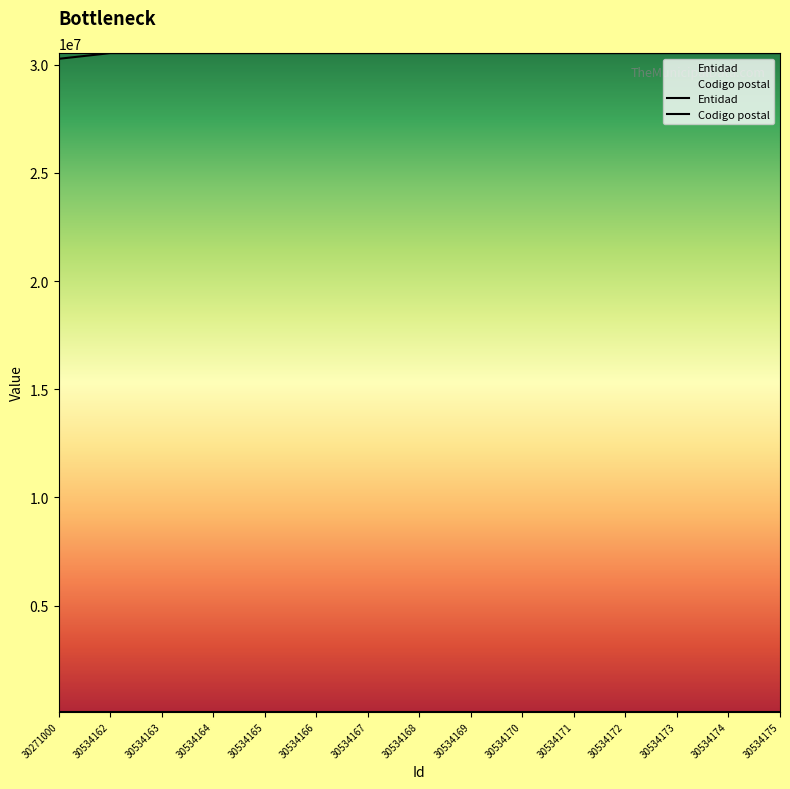

What is the approximate value at 30534167?

30534167